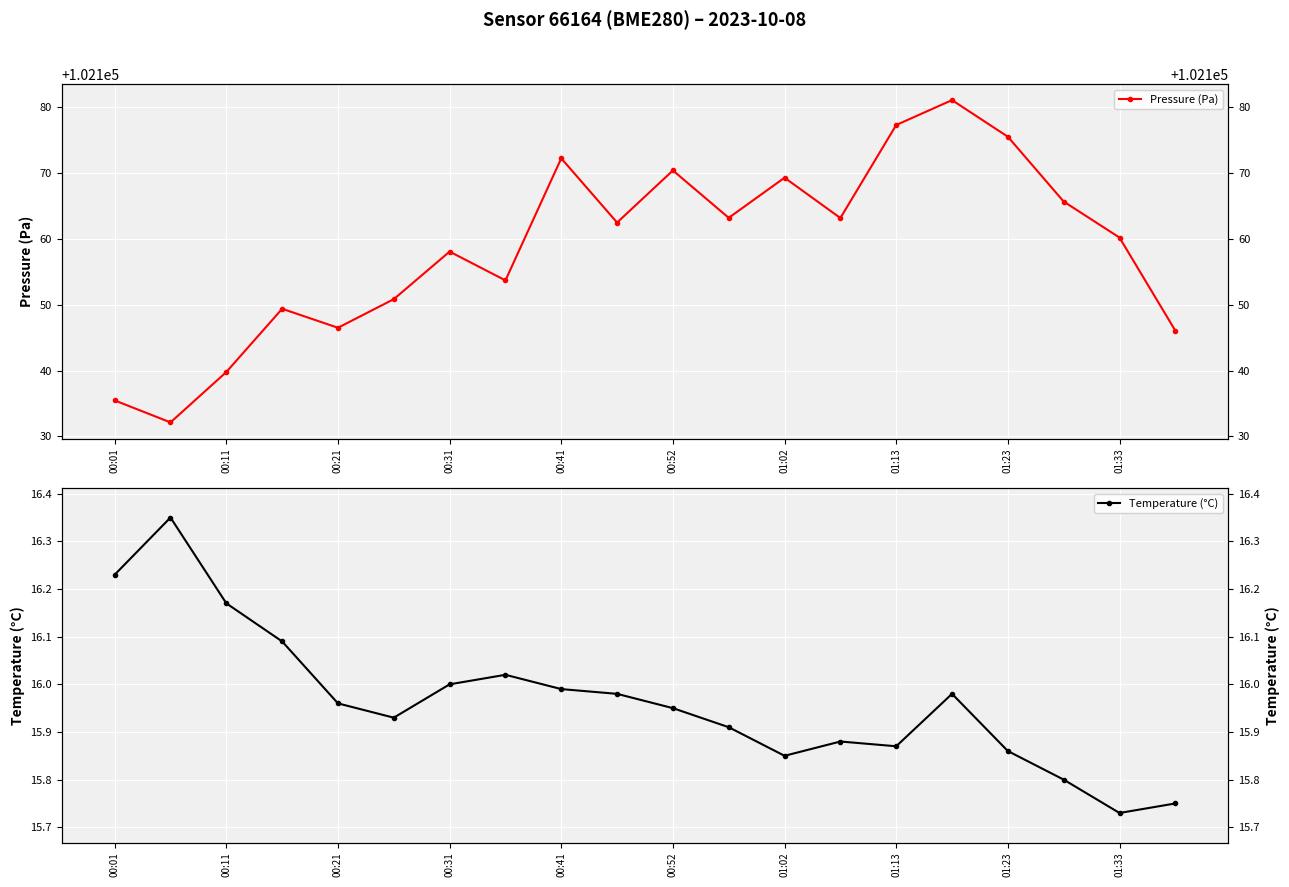

How many lines are shown in the chart?

2